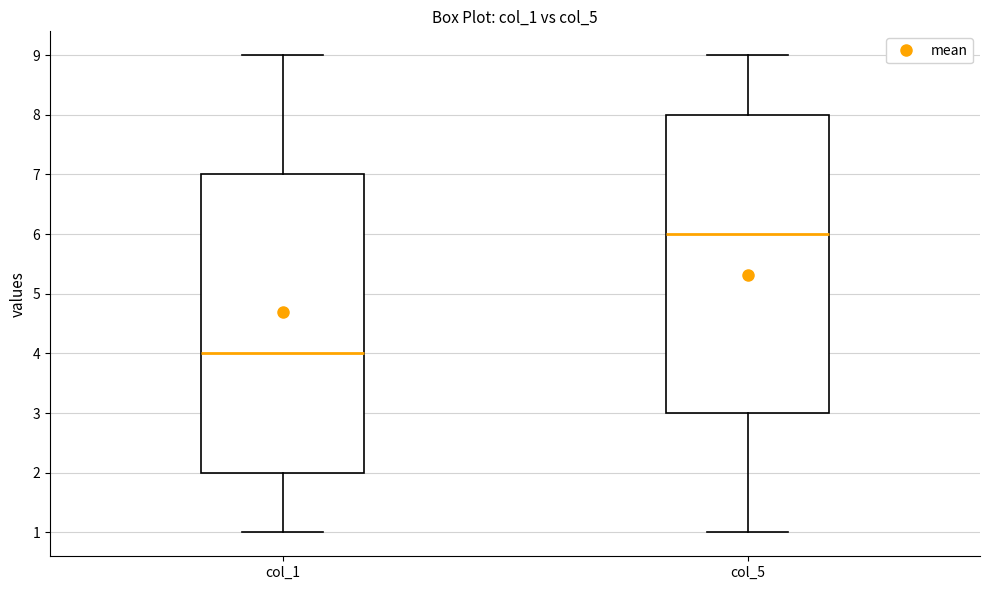

Reading left to right, read every box against the y-axis: the position of its median line, the range the box covers, and the ends of its whiskers. The values are not printed on the chart, so give them approximately, as read against the axis.

col_1: median 4, box 2 to 7, whiskers 1 to 9
col_5: median 6, box 3 to 8, whiskers 1 to 9